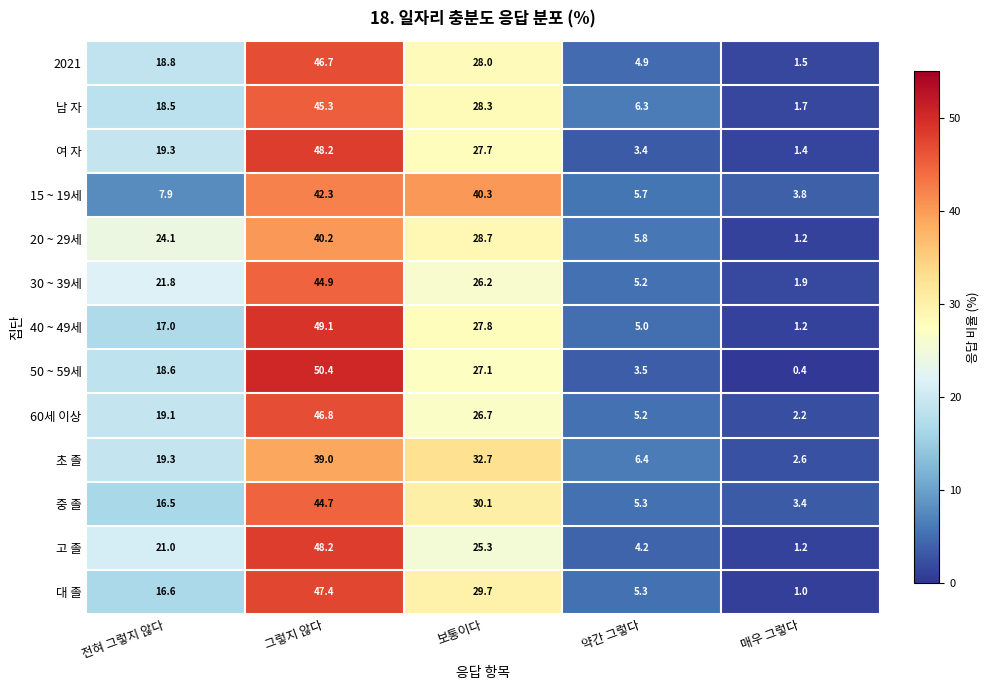

What is the difference between the maximum and minimum values in the 15 ~ 19세 series?

38.5